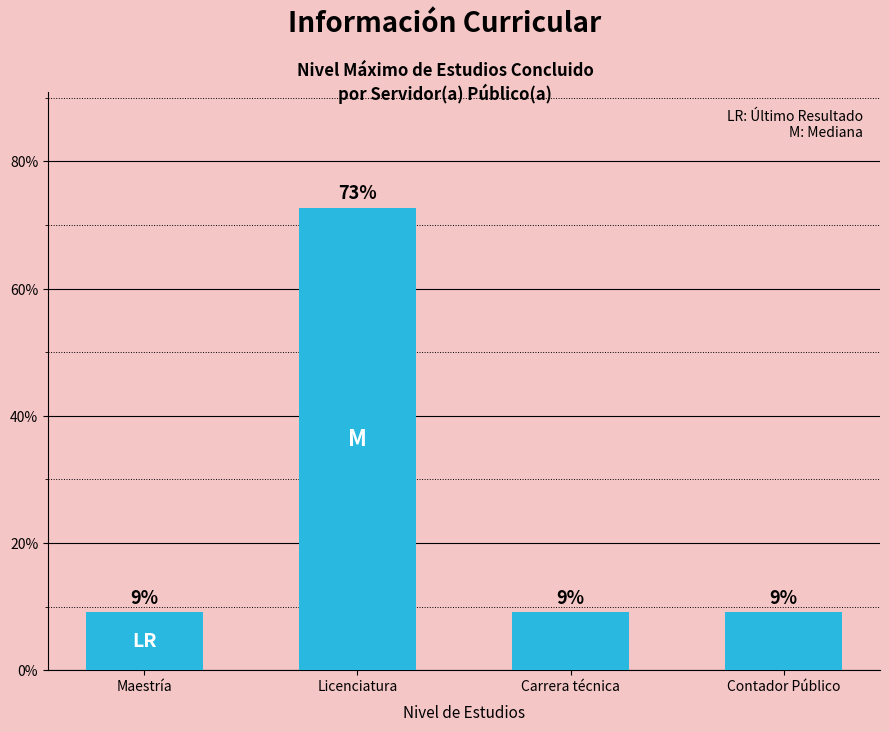

Does the chart contain any negative values?

No